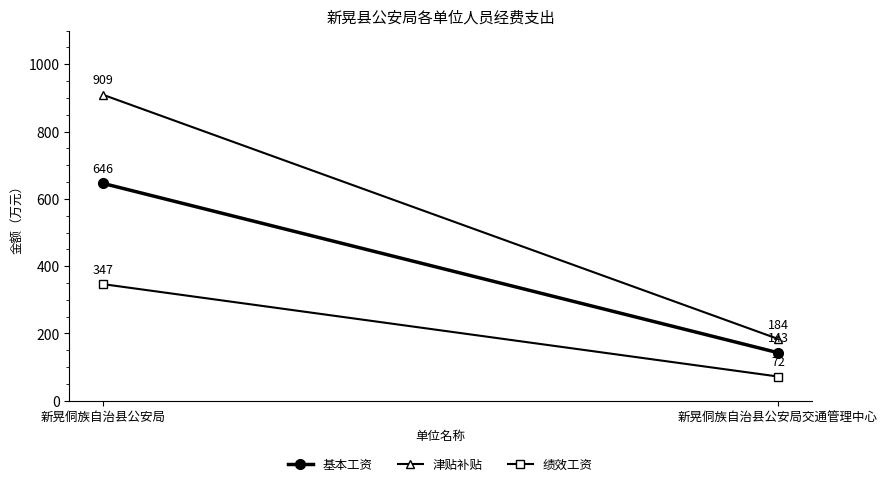

Reading left to right, transcribe all the data shown in this chart.

基本工资: 新晃侗族自治县公安局=646.0	新晃侗族自治县公安局交通管理中心=143.0
津贴补贴: 新晃侗族自治县公安局=909.3	新晃侗族自治县公安局交通管理中心=183.9
绩效工资: 新晃侗族自治县公安局=346.7	新晃侗族自治县公安局交通管理中心=72.2